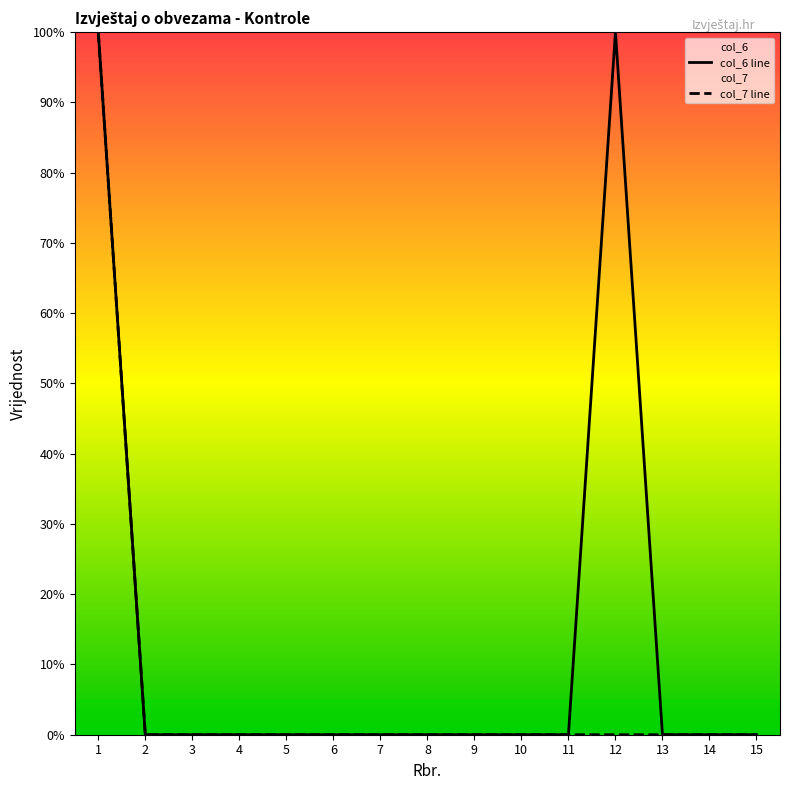

What is the difference between the maximum and second lowest values in the col_7 line series?

100